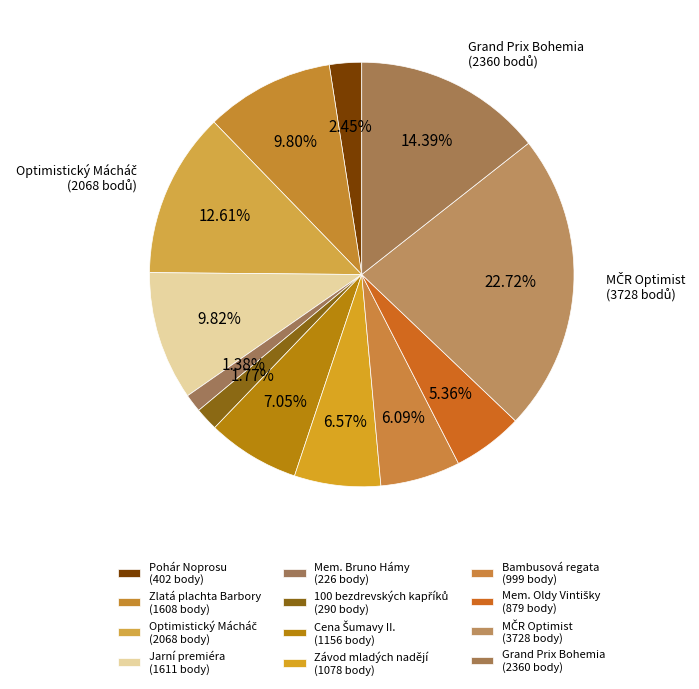

To the nearest percent, what is the average slice percentage?

8%